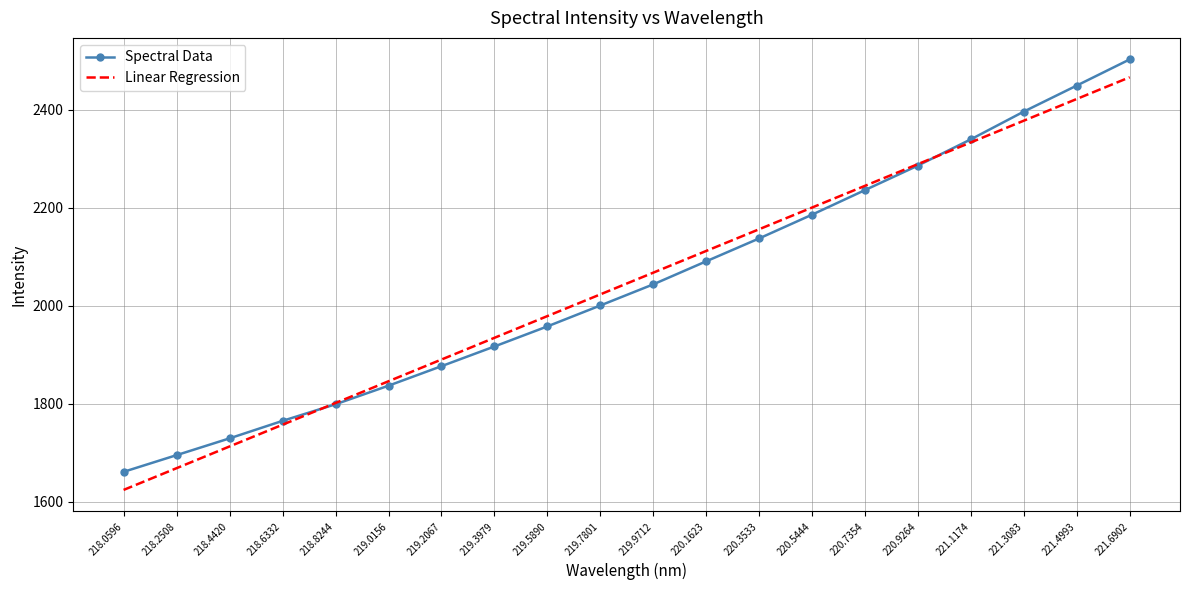

What is the difference between the Spectral Data values at 219.5890 and 218.4420?

228.5